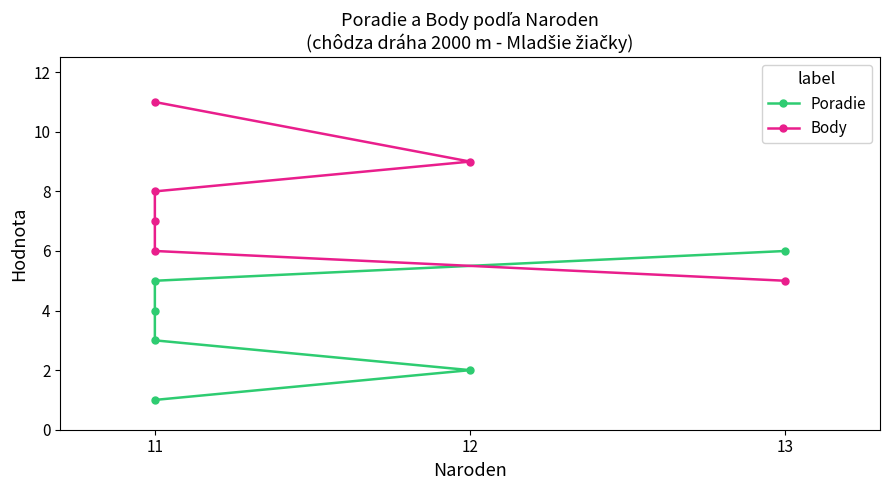

Rank the series by their maximum value, from highest to lowest.

Body, Poradie